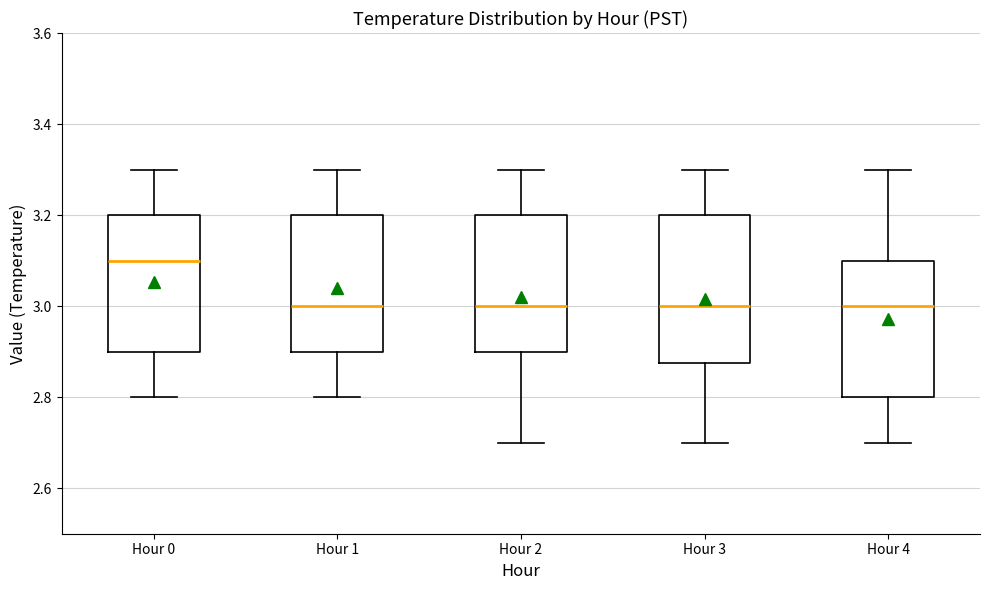

Where does the median line of the box for Hour 1 sit on the y-axis? The values are not printed on the chart, so give them approximately, as read against the axis.

3.00